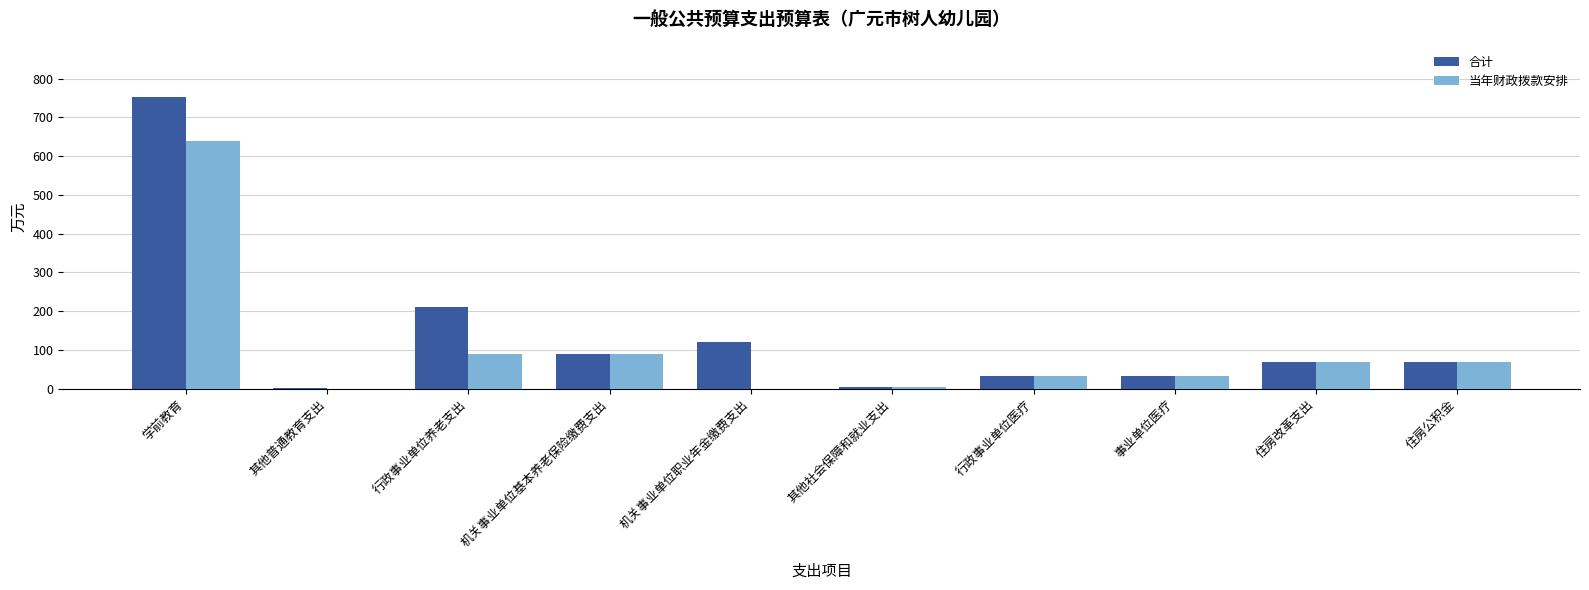

What is the sum of all 当年财政拨款安排 values?

1026.2